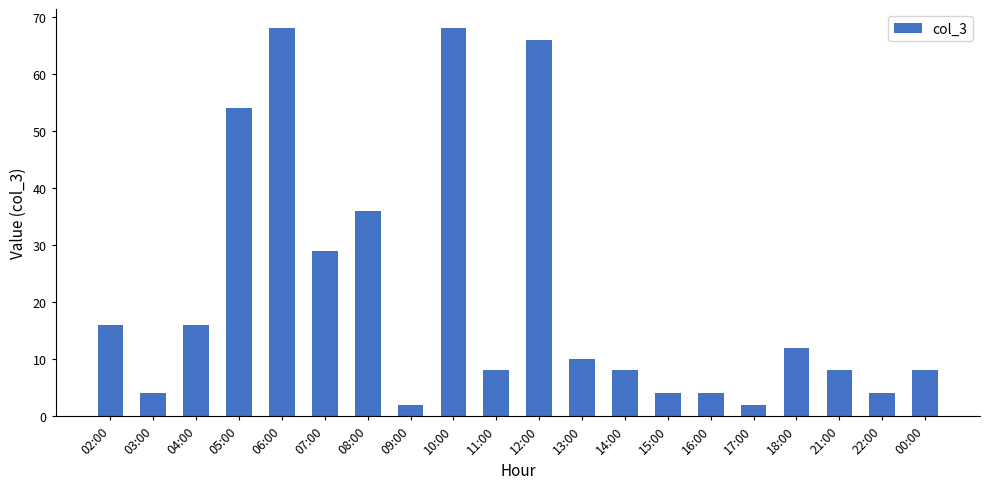

The chart shows a value of 8 at 21:00. True or false?

True